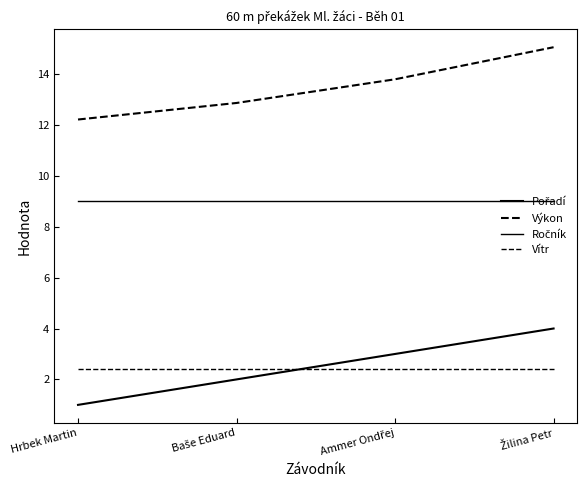

What is the minimum value shown in the chart?

1.0